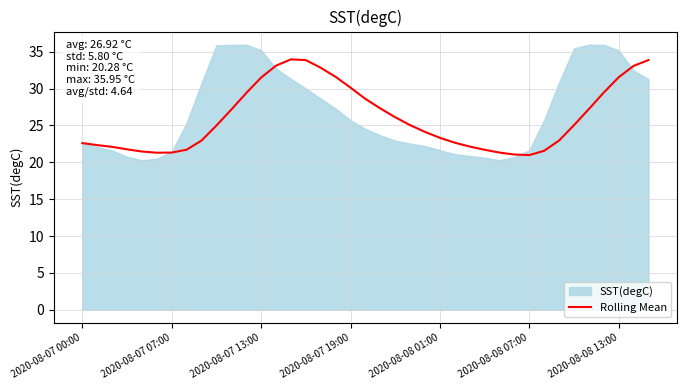

What is the maximum value for Rolling Mean?

34.0